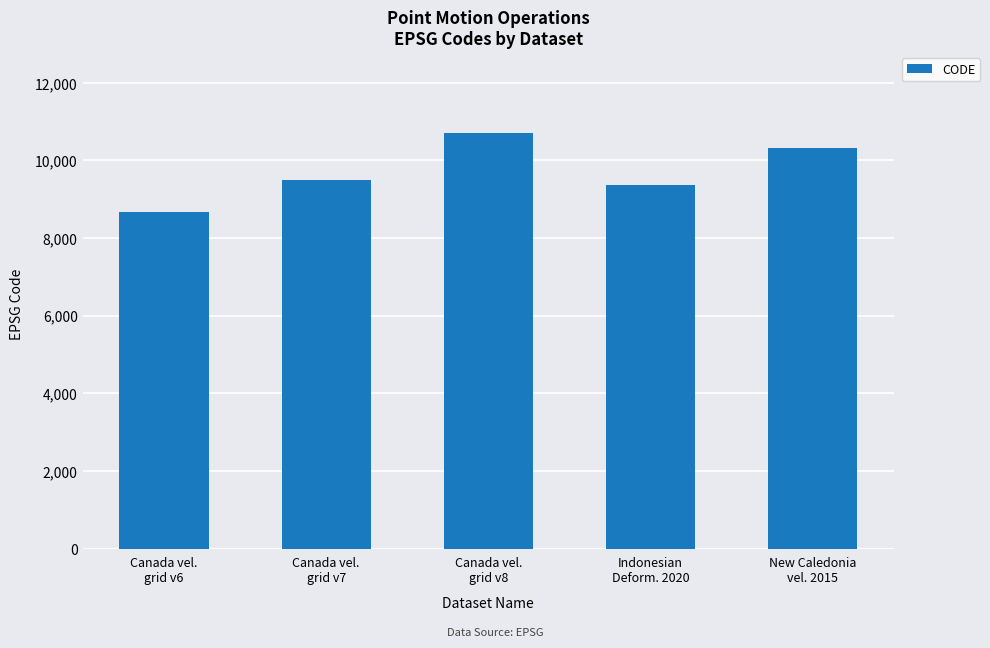

What is the difference between the values at Canada vel.
grid v6 and Canada vel.
grid v7?

807